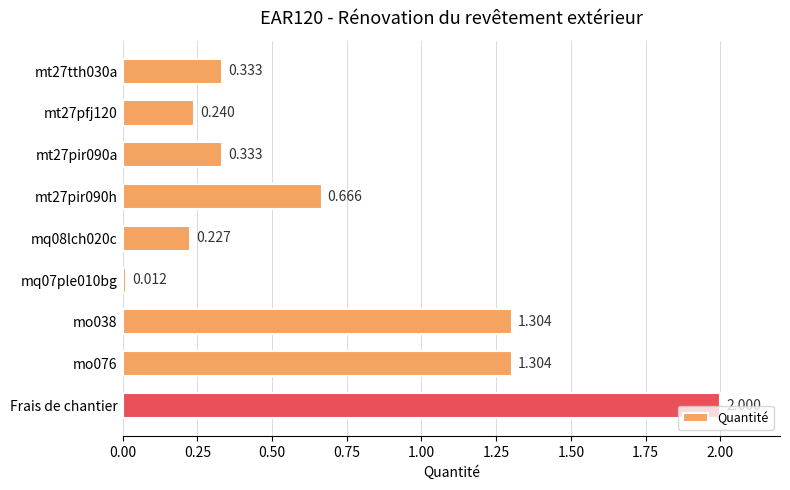

Which label corresponds to the largest value in the chart?

Frais de chantier